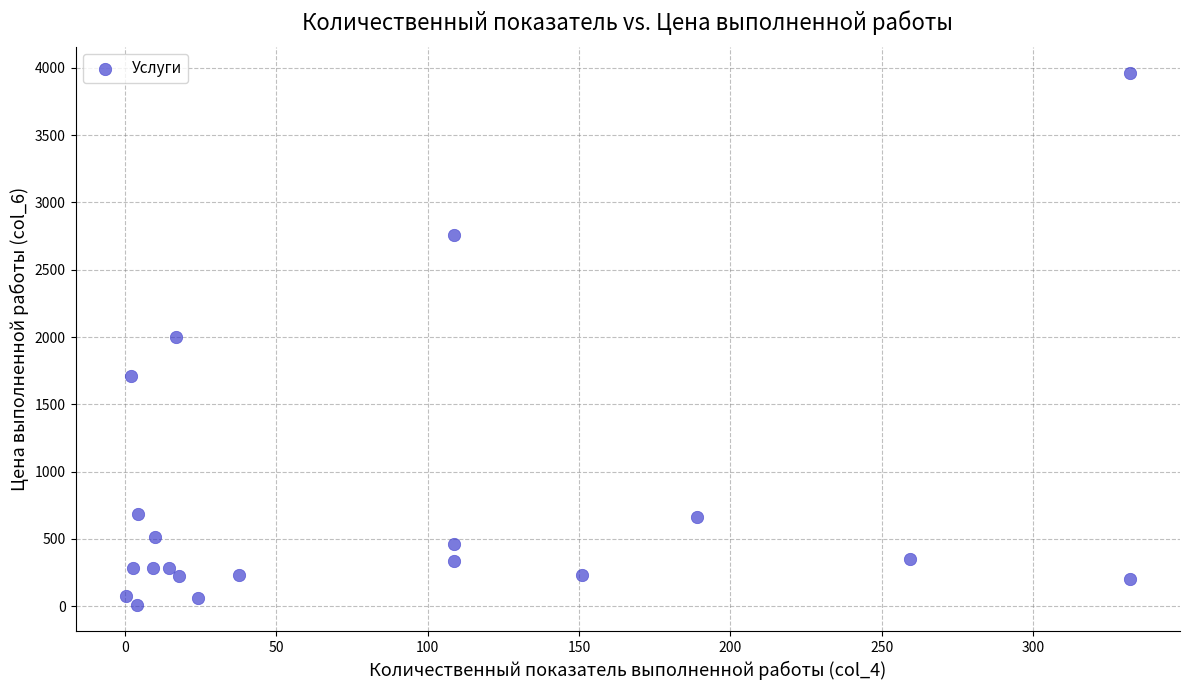

What is the range of Y values (max minus min)?

3950.8